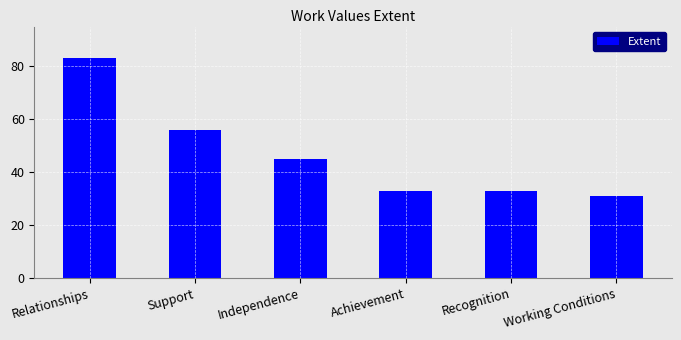

What is the value of the 3rd bar from the left?

45